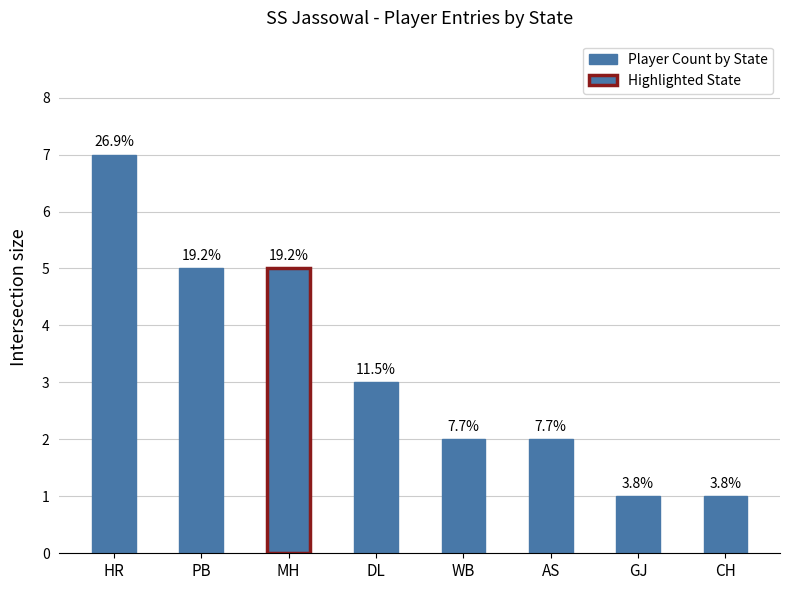

At which category does the chart reach its peak across all series?

HR